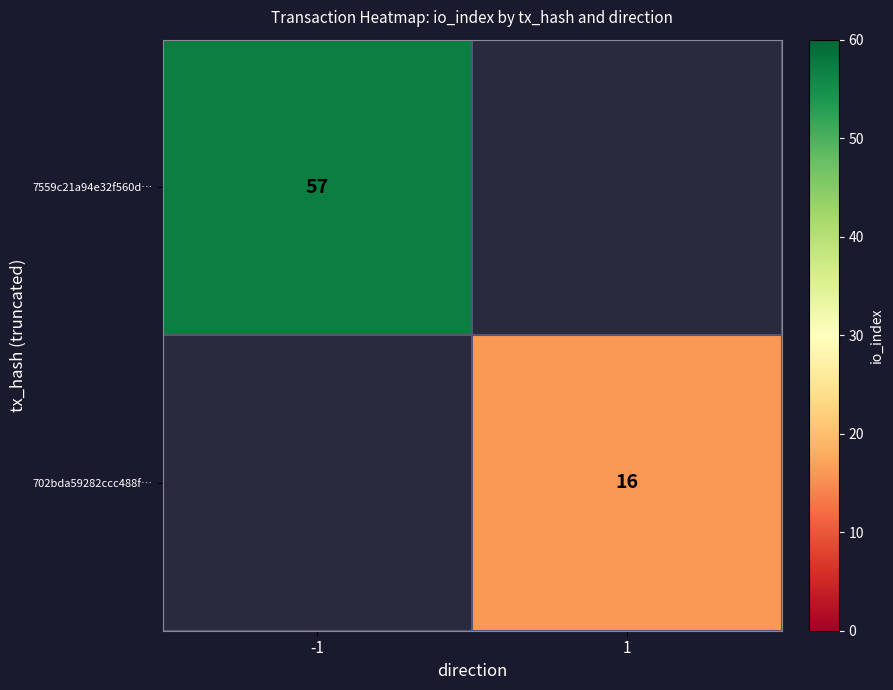

True or false: 7559c21a94e32f560d… has a value of 15.0 at -1.

False